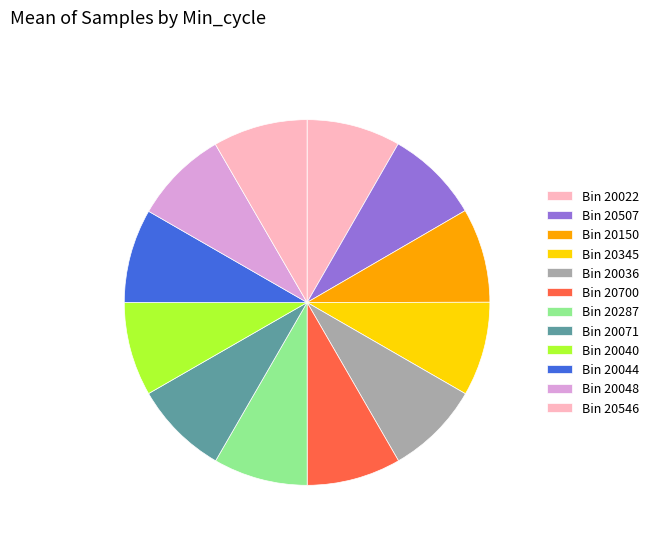

How many segments does this pie chart have?

12